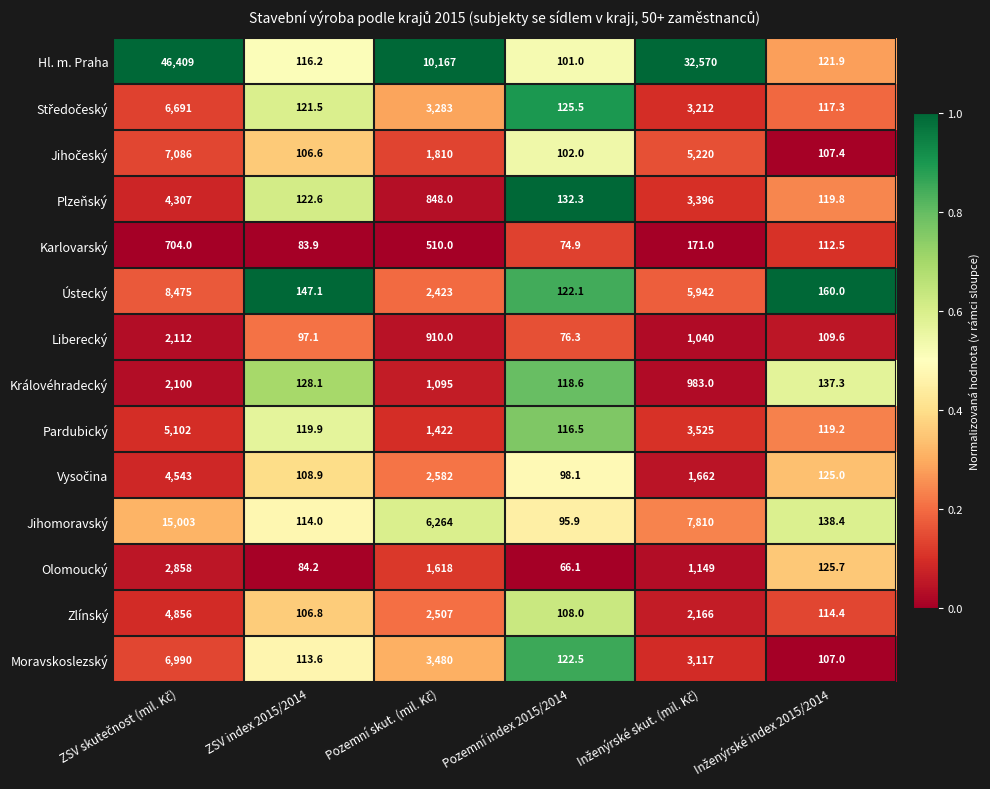

What is the difference between the maximum and minimum values in the Plzeňský series?

4187.2